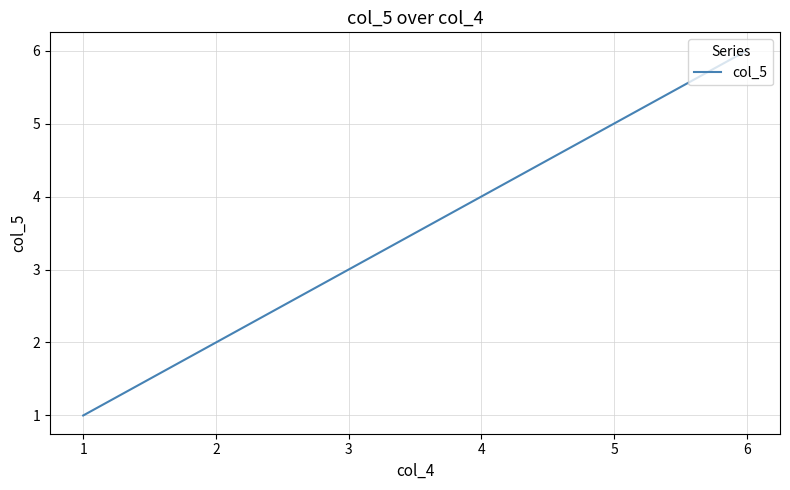

List the labels in order of value, smallest first.

1, 2, 3, 4, 5, 6